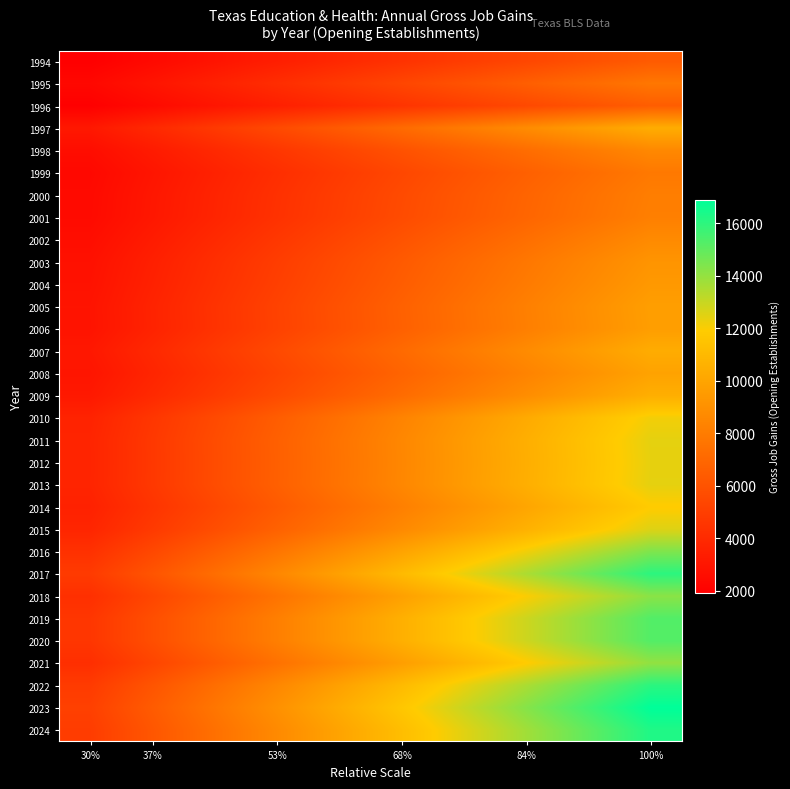

Reading left to right, list all the values displayed in this chart.

1994: 1910.1	2405.3	2900.5	3395.7	3890.9	4386.2	4881.4	5376.6	5871.8	6367.0
1995: 2329.2	2933.1	3536.9	4140.8	4744.7	5348.5	5952.4	6556.3	7160.1	7764.0
1996: 1948.2	2453.3	2958.4	3463.5	3968.6	4473.6	4978.7	5483.8	5988.9	6494.0
1997: 3118.2	3926.6	4735.0	5543.5	6351.9	7160.3	7968.7	8777.2	9585.6	10394.0
1998: 2583.3	3253.0	3922.8	4592.5	5262.3	5932.0	6601.8	7271.5	7941.3	8611.0
1999: 2354.7	2965.2	3575.7	4186.1	4796.6	5407.1	6017.6	6628.0	7238.5	7849.0
2000: 2428.2	3057.7	3687.3	4316.8	4946.3	5575.9	6205.4	6834.9	7464.5	8094.0
2001: 2449.2	3084.2	3719.2	4354.1	4989.1	5624.1	6259.1	6894.0	7529.0	8164.0
2002: 2612.4	3289.7	3967.0	4644.3	5321.6	5998.8	6676.1	7353.4	8030.7	8708.0
2003: 2759.1	3474.4	4189.7	4905.1	5620.4	6335.7	7051.0	7766.4	8481.7	9197.0
2004: 2821.2	3552.6	4284.0	5015.5	5746.9	6478.3	7209.7	7941.2	8672.6	9404.0
2005: 2906.7	3660.3	4413.9	5167.5	5921.1	6674.6	7428.2	8181.8	8935.4	9689.0
2006: 2895.0	3645.6	4396.1	5146.7	5897.2	6647.8	7398.3	8148.9	8899.4	9650.0
2007: 3108.3	3914.2	4720.0	5525.9	6331.7	7137.6	7943.4	8749.3	9555.1	10361.0
2008: 2965.5	3734.3	4503.2	5272.0	6040.8	6809.7	7578.5	8347.3	9116.2	9885.0
2009: 3142.5	3957.2	4771.9	5586.7	6401.4	7216.1	8030.8	8845.6	9660.3	10475.0
2010: 3643.2	4587.7	5532.3	6476.8	7421.3	8365.9	9310.4	10254.9	11199.5	12144.0
2011: 3721.8	4686.7	5651.6	6616.5	7581.4	8546.4	9511.3	10476.2	11441.1	12406.0
2012: 3711.6	4673.9	5636.1	6598.4	7560.7	8522.9	9485.2	10447.5	11409.7	12372.0
2013: 3721.8	4686.7	5651.6	6616.5	7581.4	8546.4	9511.3	10476.2	11441.1	12406.0
2014: 3559.8	4482.7	5405.6	6328.5	7251.4	8174.4	9097.3	10020.2	10943.1	11866.0
2015: 3766.5	4743.0	5719.5	6696.0	7672.5	8649.0	9625.5	10602.0	11578.5	12555.0
2016: 4322.7	5443.4	6564.1	7684.8	8805.5	9926.2	11046.9	12167.6	13288.3	14409.0
2017: 4809.9	6056.9	7303.9	8550.9	9797.9	11045.0	12292.0	13539.0	14786.0	16033.0
2018: 4254.6	5357.6	6460.7	7563.7	8666.8	9769.8	10872.9	11975.9	13079.0	14182.0
2019: 4580.7	5768.3	6955.9	8143.5	9331.1	10518.6	11706.2	12893.8	14081.4	15269.0
2020: 4577.7	5764.5	6951.3	8138.1	9324.9	10511.8	11698.6	12885.4	14072.2	15259.0
2021: 4211.1	5302.9	6394.6	7486.4	8578.2	9669.9	10761.7	11853.5	12945.2	14037.0
2022: 4814.1	6062.2	7310.3	8558.4	9806.5	11054.6	12302.7	13550.8	14798.9	16047.0
2023: 5071.8	6386.7	7701.6	9016.5	10331.4	11646.4	12961.3	14276.2	15591.1	16906.0
2024: 4884.0	6150.2	7416.4	8682.7	9948.9	11215.1	12481.3	13747.6	15013.8	16280.0